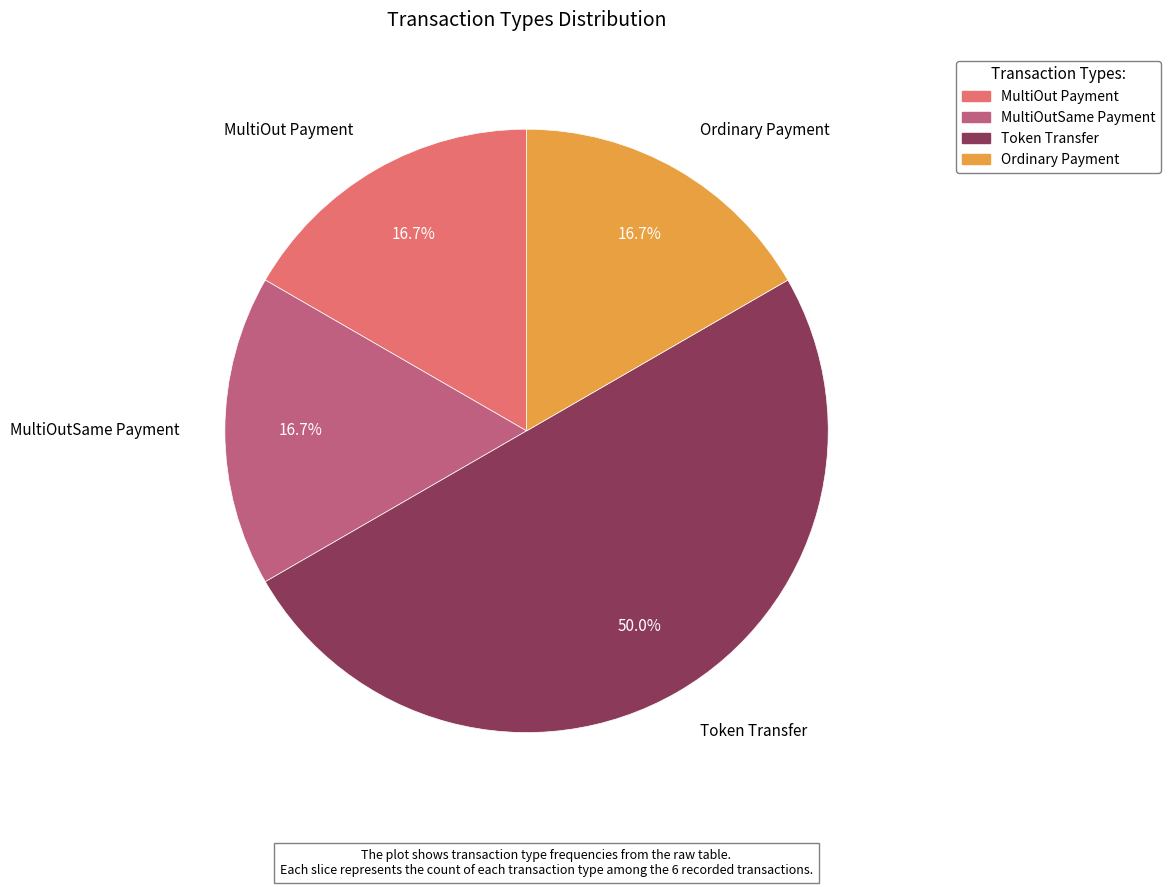

How many segments does this pie chart have?

4